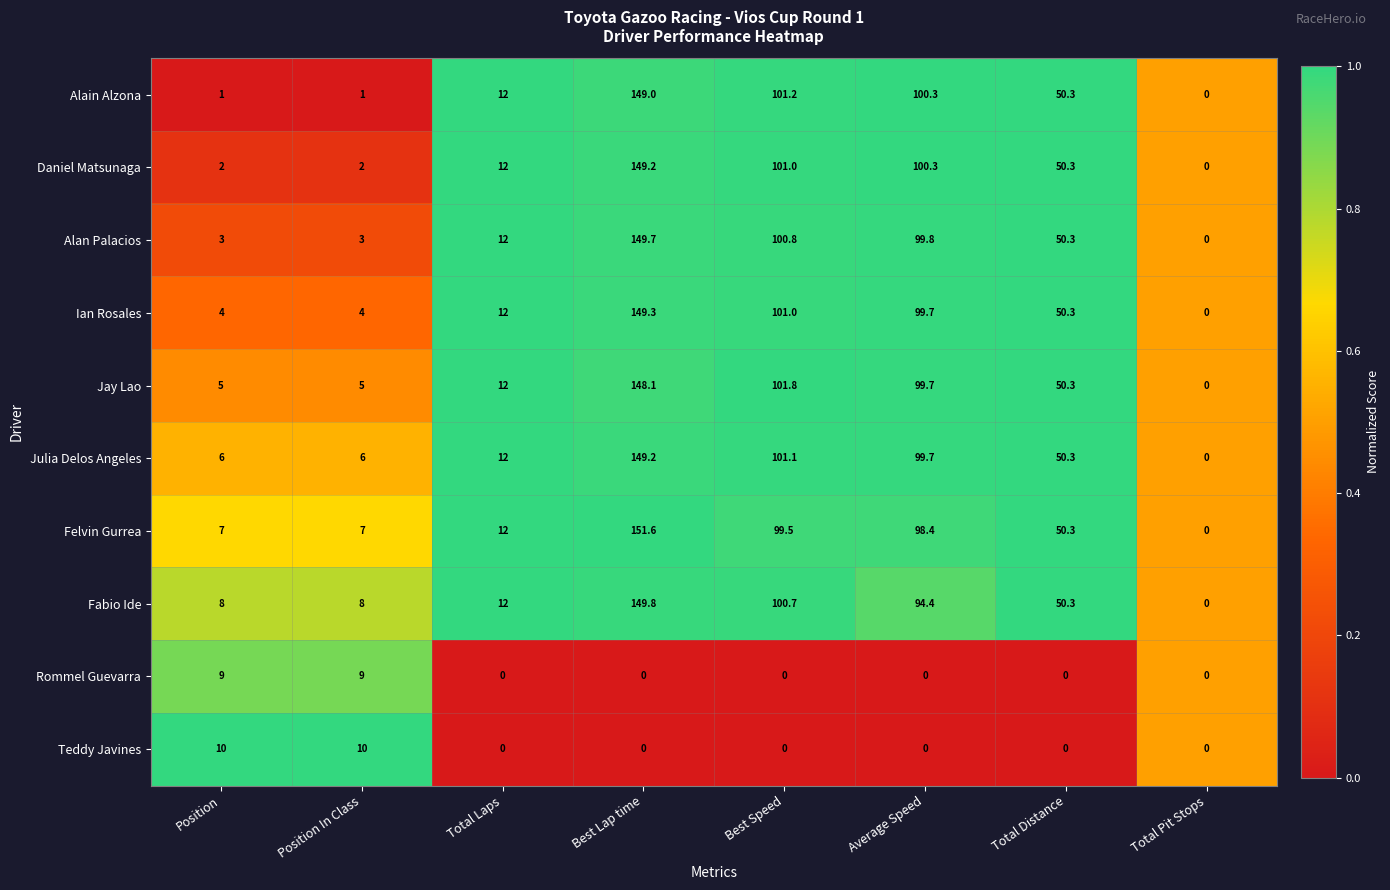

At which category is the sum across all series the highest?

Best Lap time